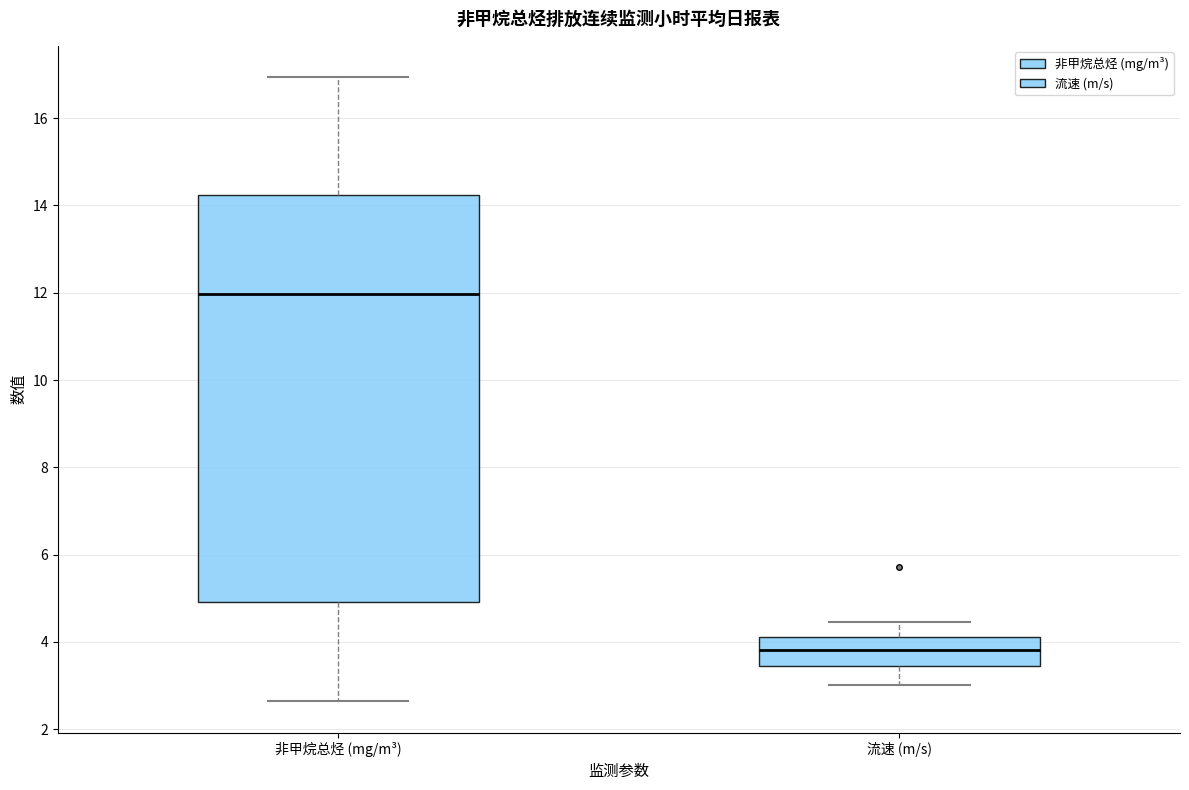

Where is the upper edge of the box for 非甲烷总烃 (mg/m³) on the y-axis? The values are not printed on the chart, so give them approximately, as read against the axis.

14.2